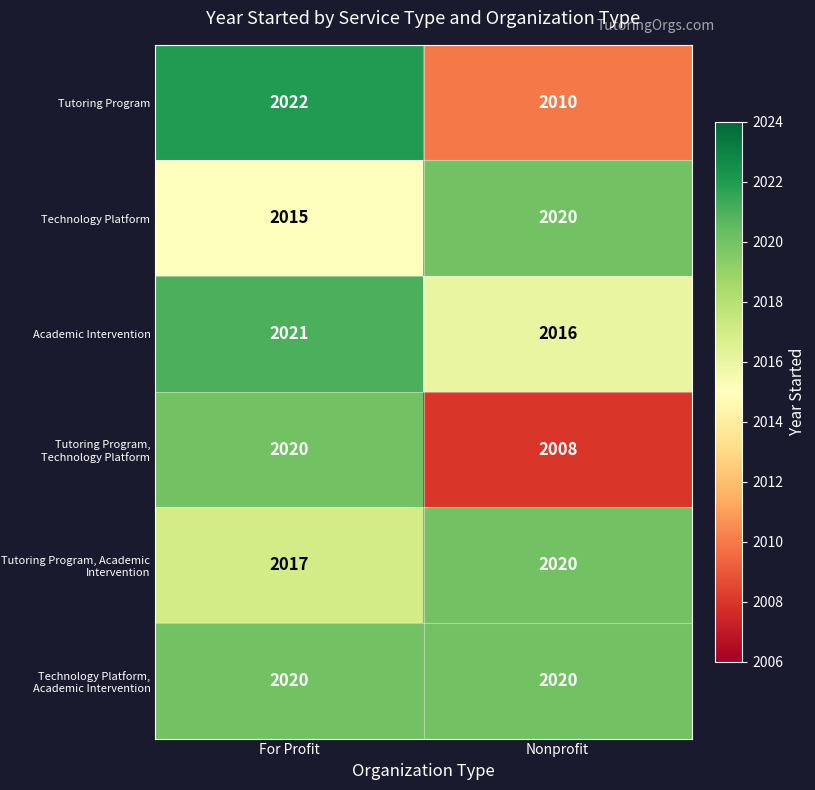

Reading right to left, extract all data points from this chart.

Tutoring Program: Nonprofit=2010	For Profit=2022
Technology Platform: Nonprofit=2020	For Profit=2015
Academic Intervention: Nonprofit=2016	For Profit=2021
Tutoring Program, Technology Platform: Nonprofit=2008	For Profit=2020
Tutoring Program, Academic Intervention: Nonprofit=2020	For Profit=2017
Technology Platform, Academic Intervention: Nonprofit=2020	For Profit=2020